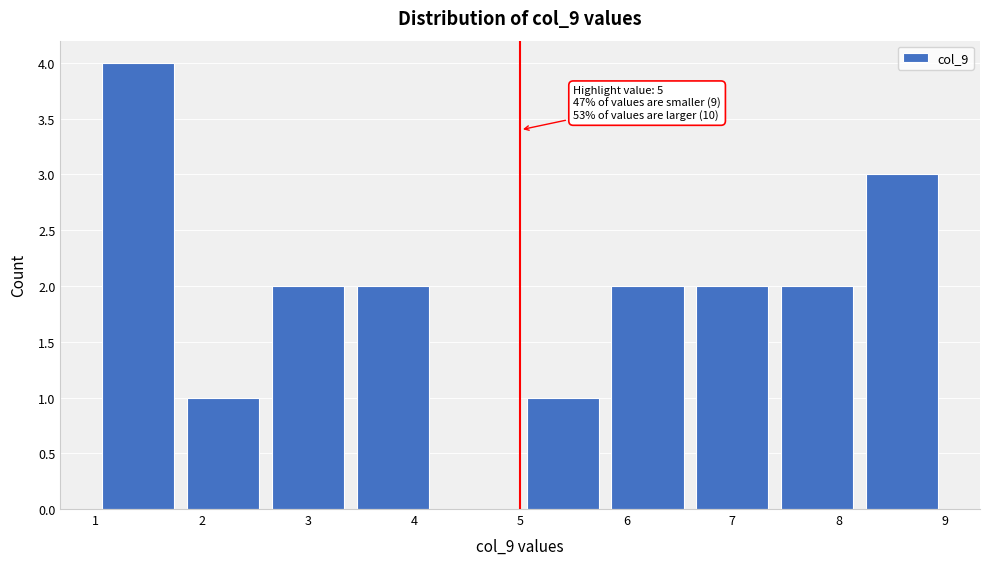

Which range on the x-axis has the tallest bar?

1.0 to 1.8